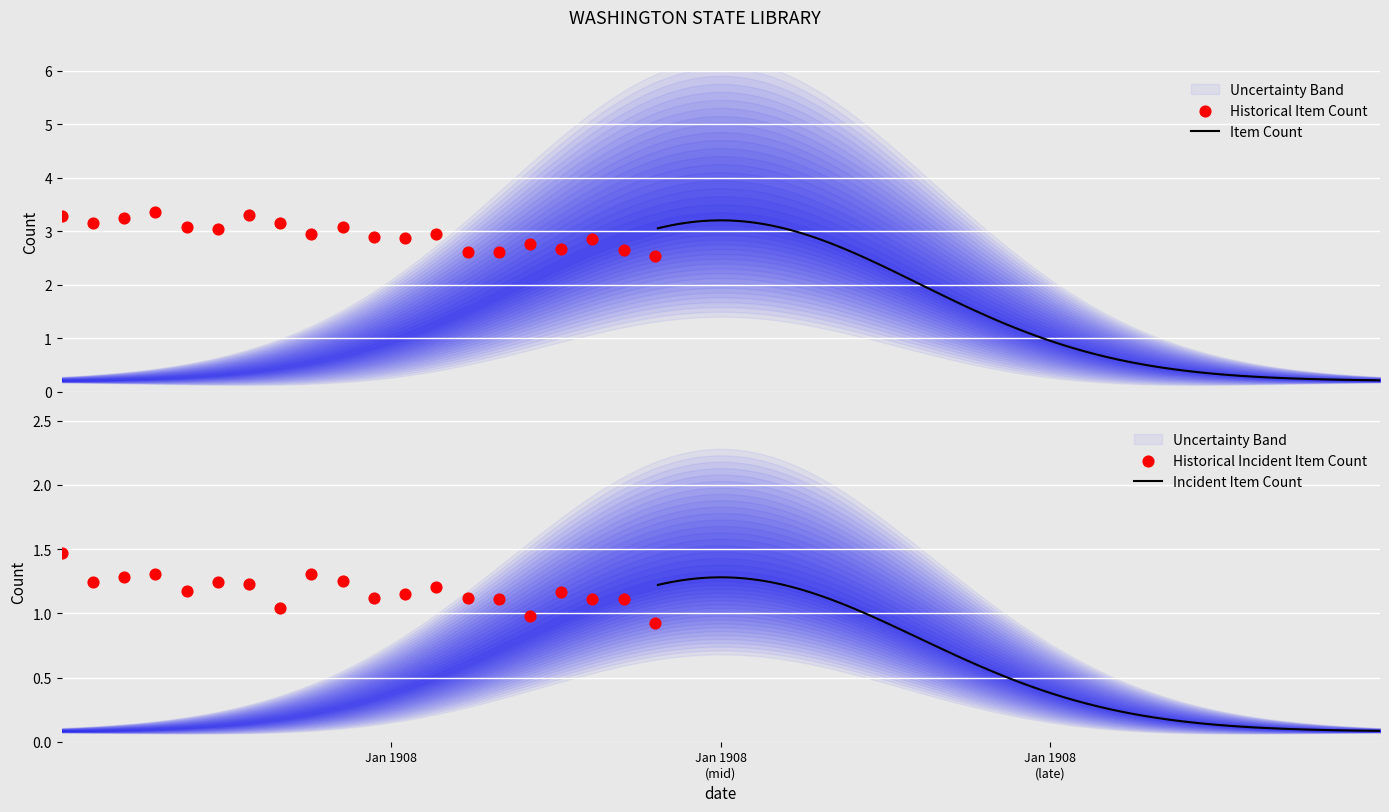

What is the maximum value for Item Count?

3.2